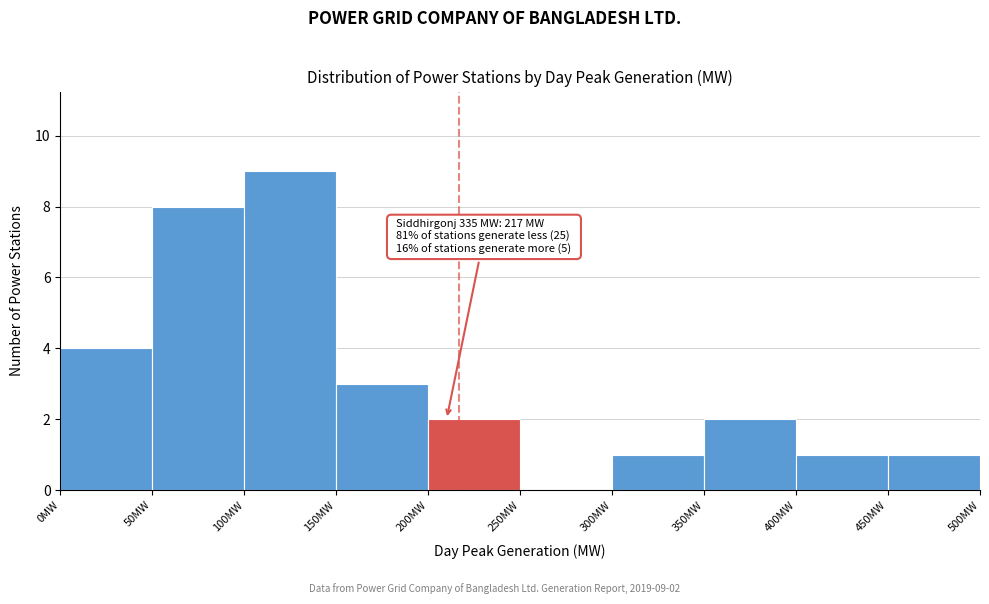

Over which range of the x-axis is the bar tallest?

100 to 150